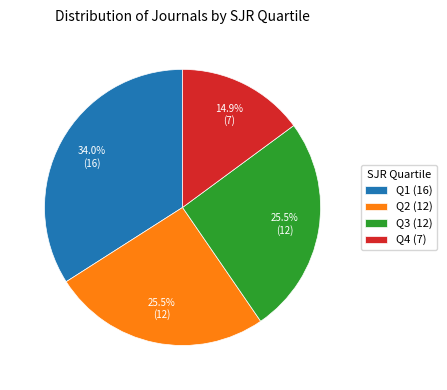

To the nearest percent, what percentage of the pie is Q1?

34%